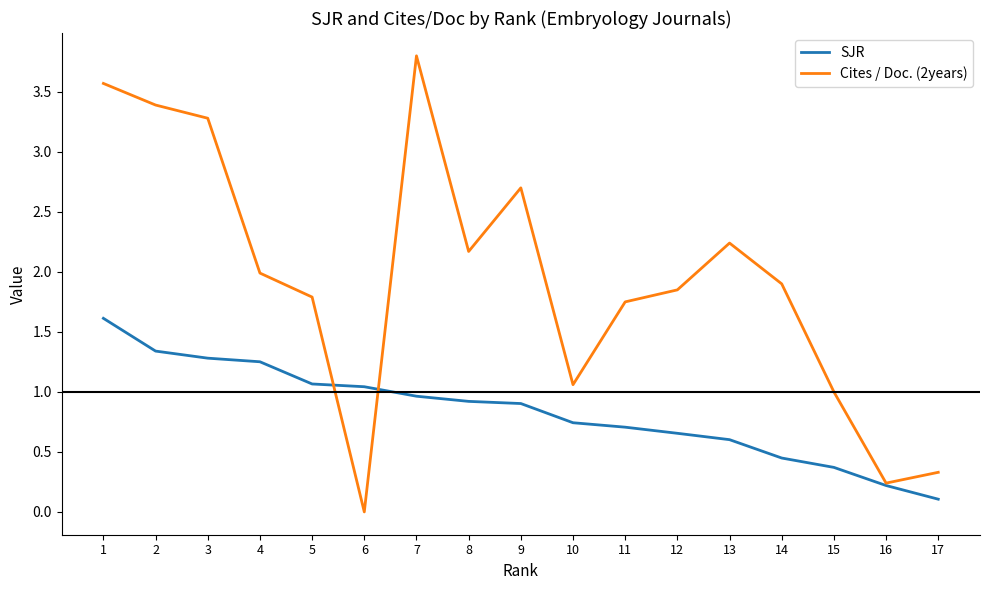

At which category is the sum across all series the highest?

1